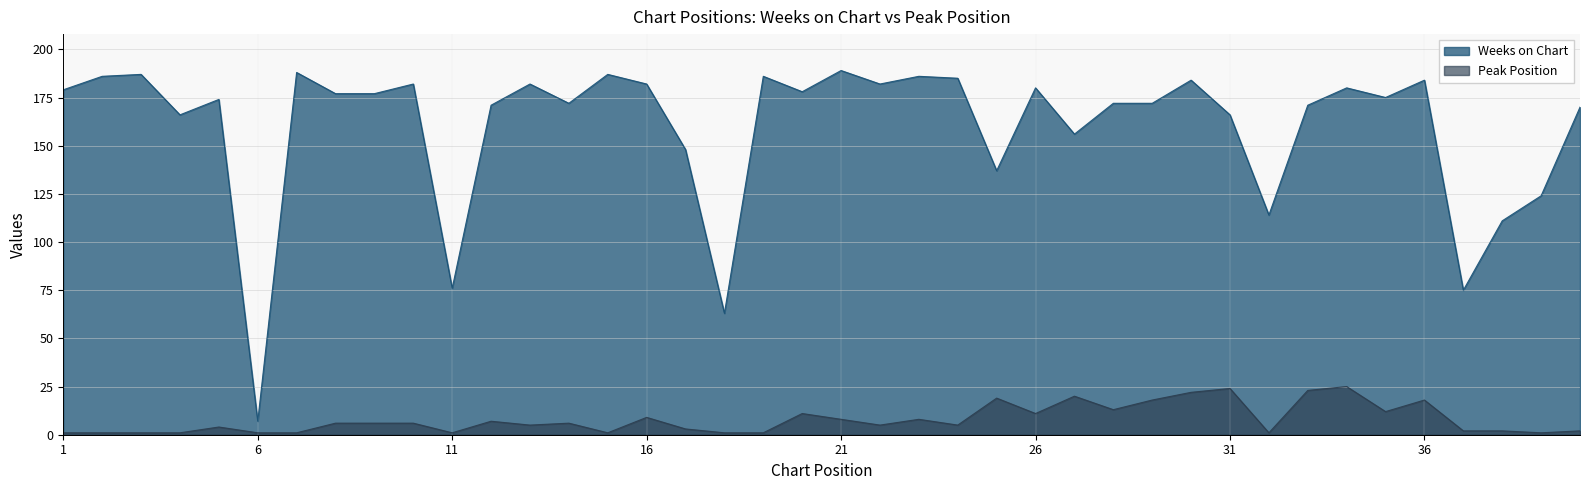

What is the spread (max minus min) of values at 15?

186